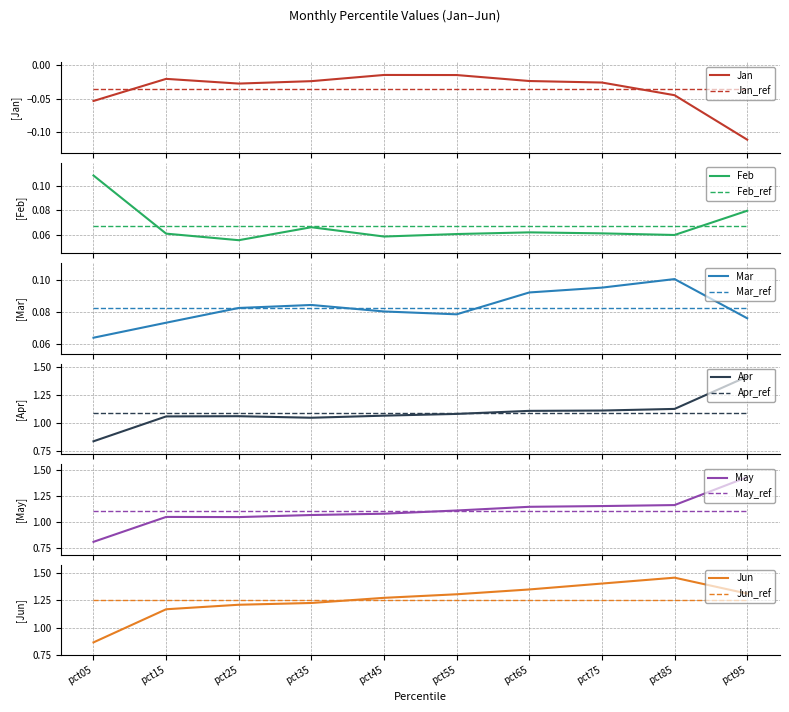

True or false: Apr and Jan cross at least once.

False